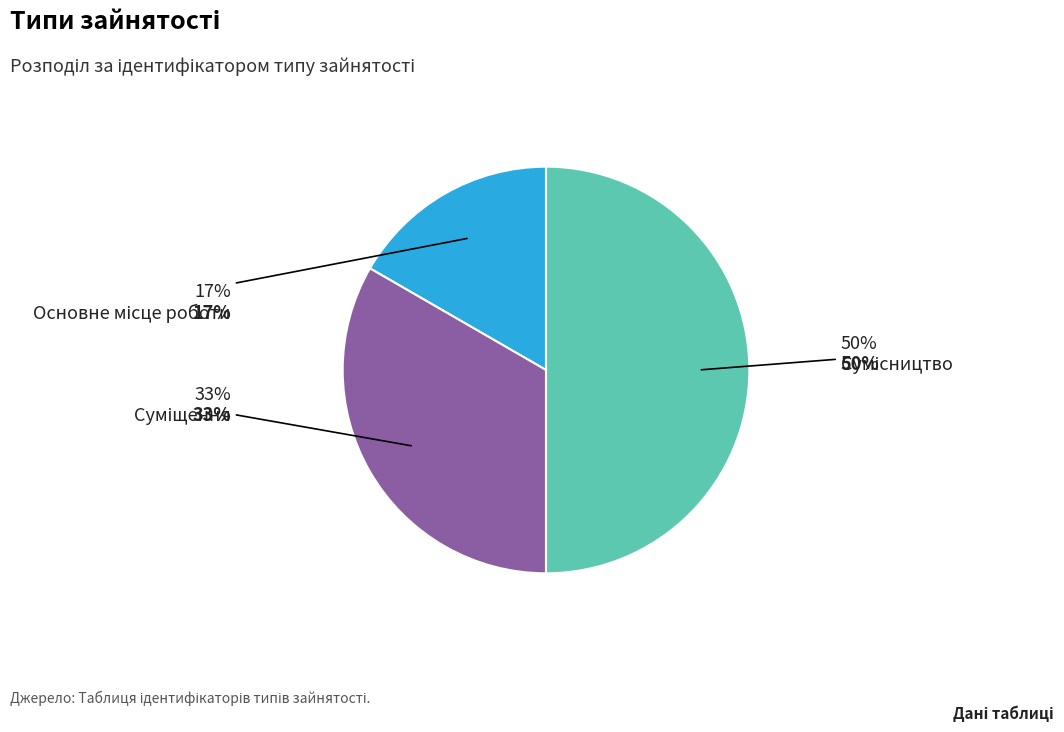

What is the total percentage of Суміщення and Сумісництво?

83.3%